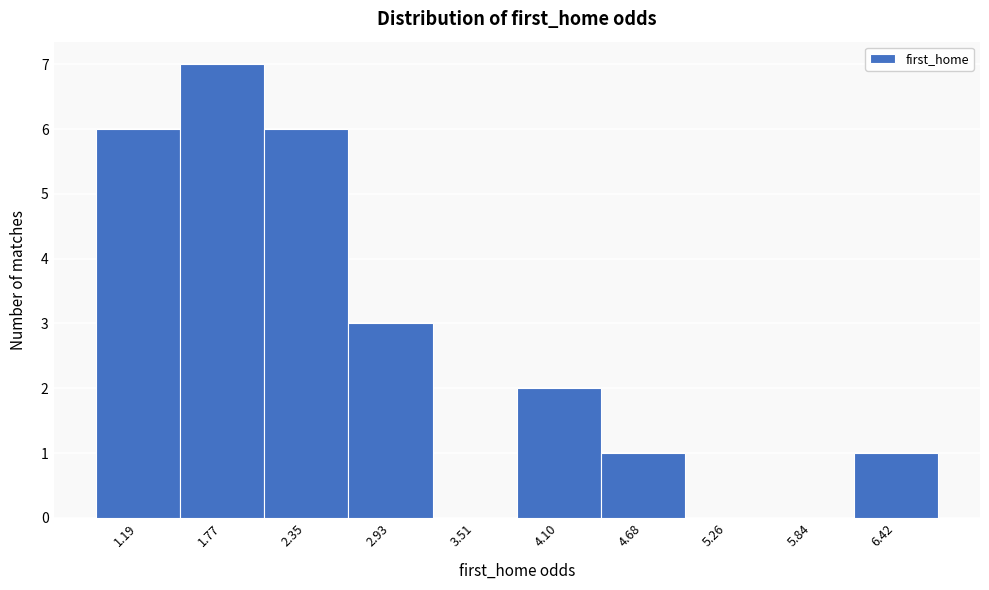

Reading left to right, what are all the values shown in this chart?

1.19=6	1.77=7	2.35=6	2.93=3	3.51=0	4.10=2	4.68=1	5.26=0	5.84=0	6.42=1